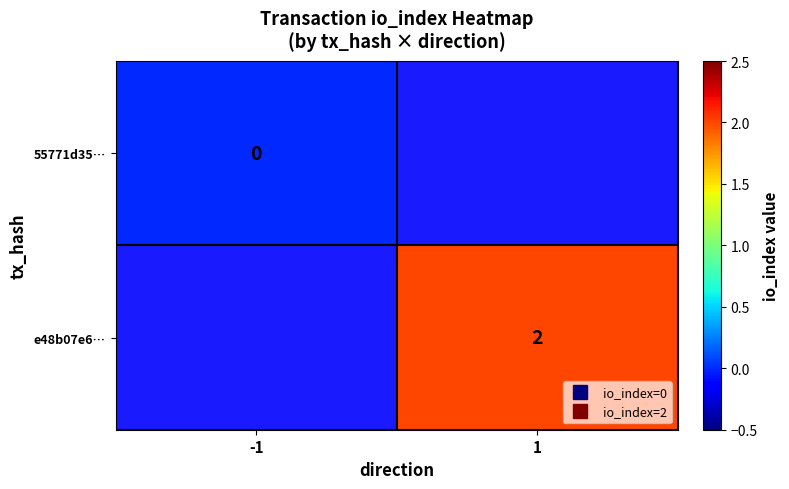

Rank the series by their maximum value, from lowest to highest.

55771d35…, e48b07e6…